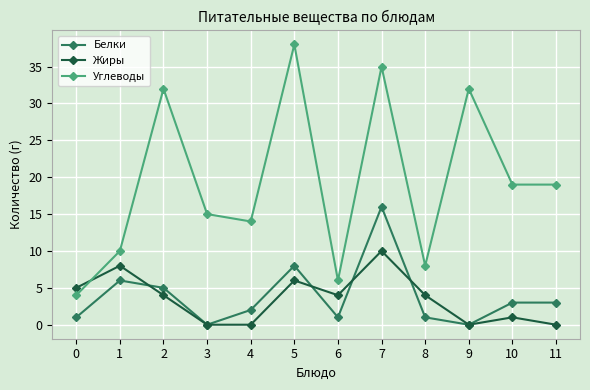

What is the maximum value shown in the chart?

38